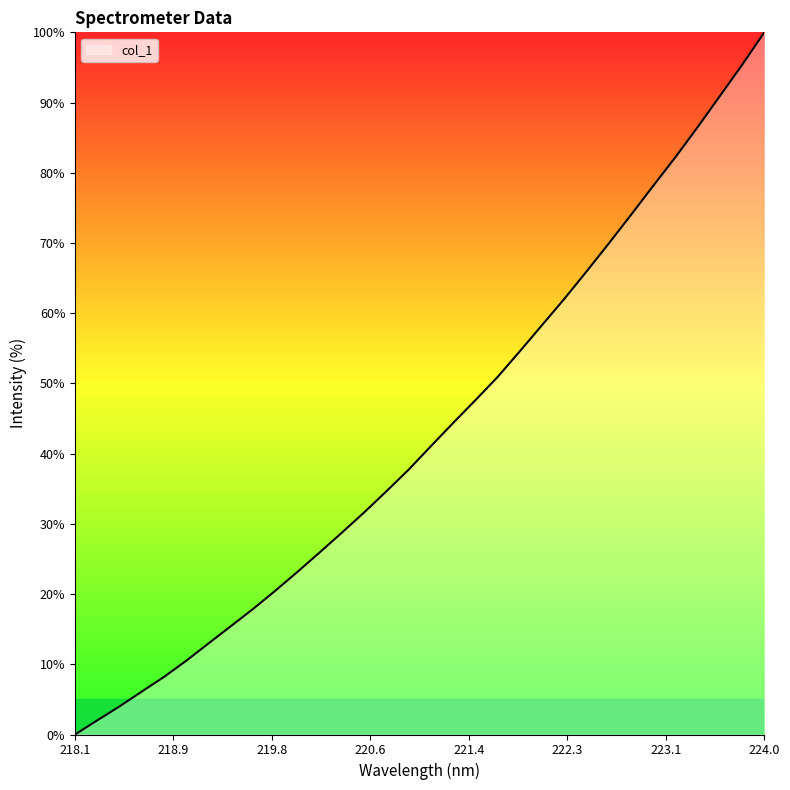

What is the difference between the maximum and minimum values?

100.0